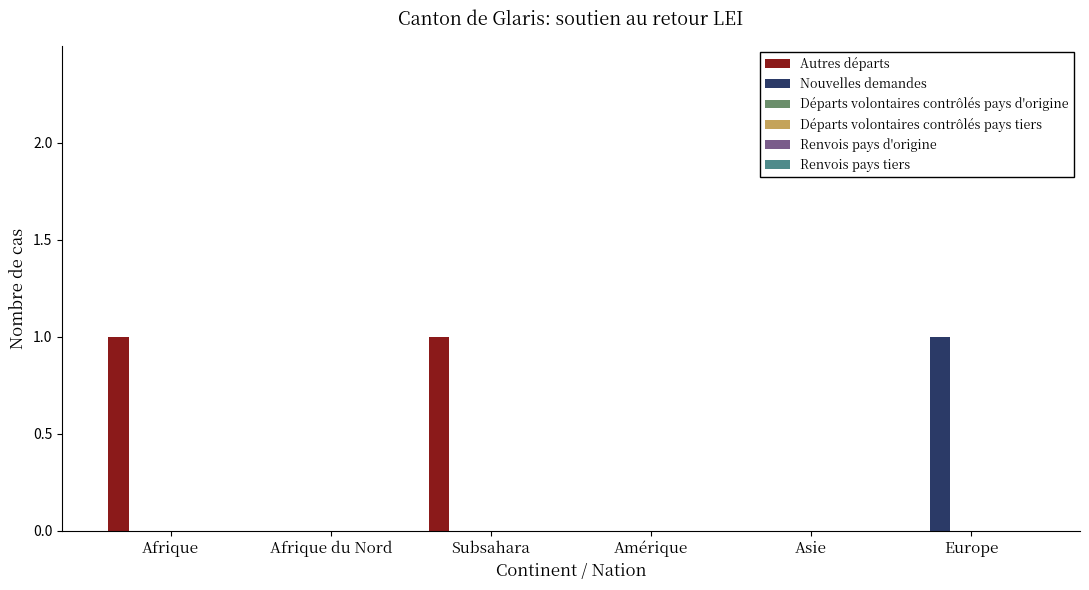

Which series has the largest total across all categories?

Autres départs